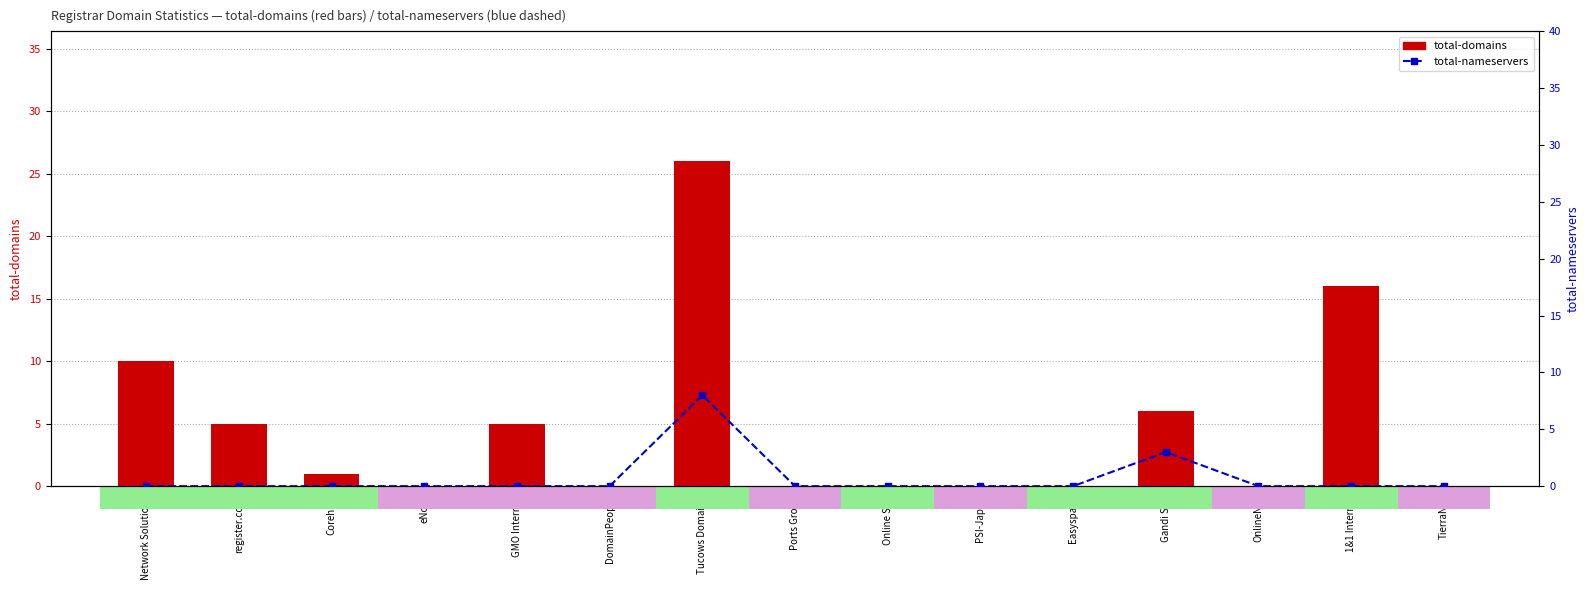

What is the spread (max minus min) of values at 1&1 Internet?

16